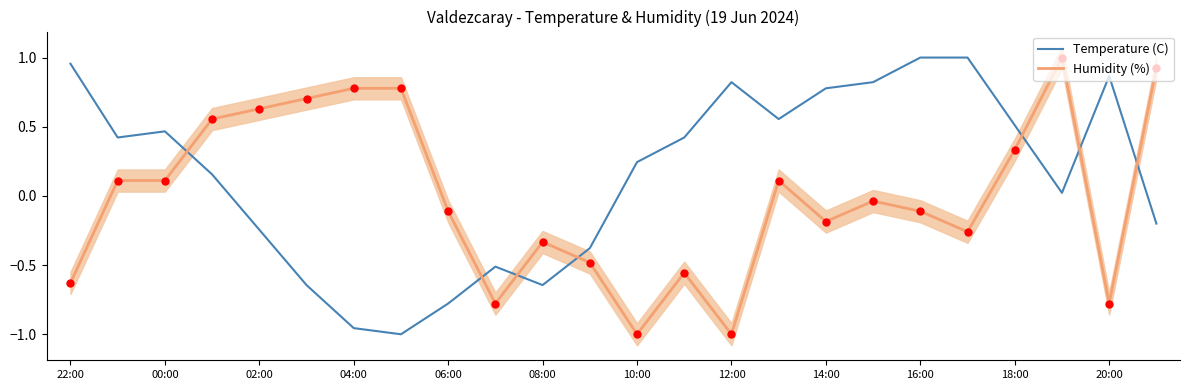

Which series has the largest Y range (max minus min)?

Temperature (C)